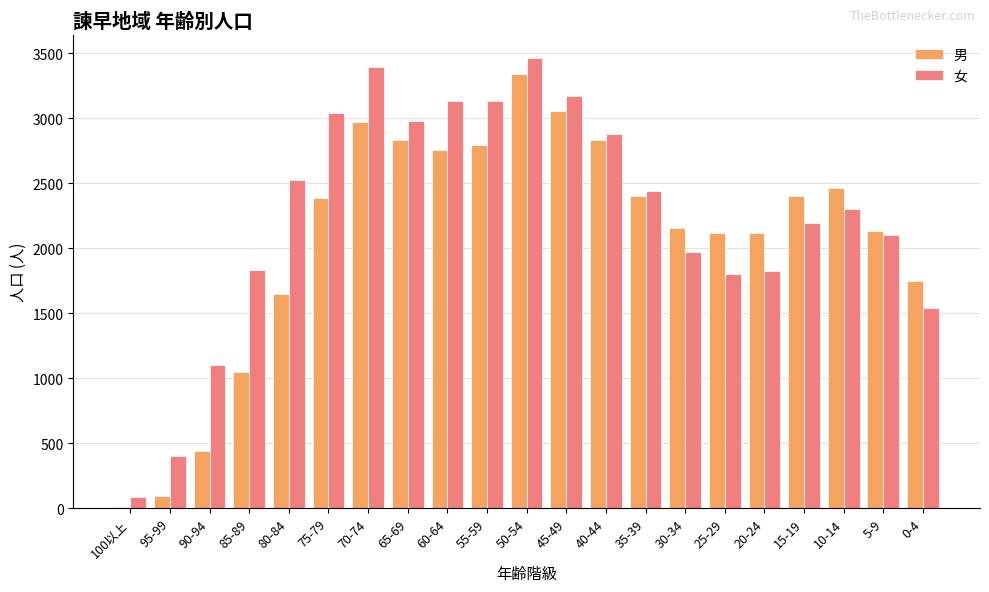

Between 75-79 and 70-74, which series saw the biggest shift?

男